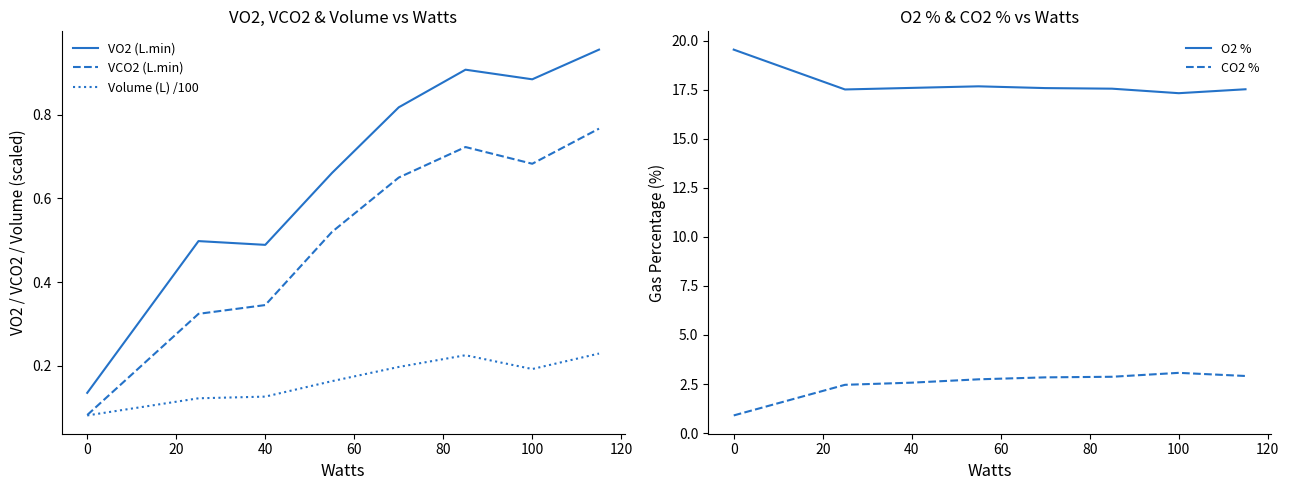

True or false: Volume (L) /100 and VO2 (L.min) cross at least once.

False